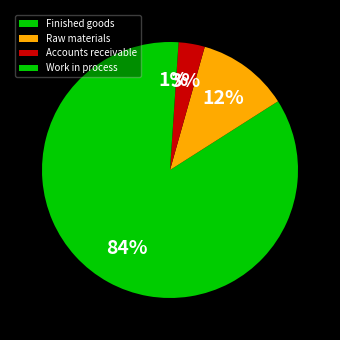

Is it true that Raw materials is 1% of the pie?

False